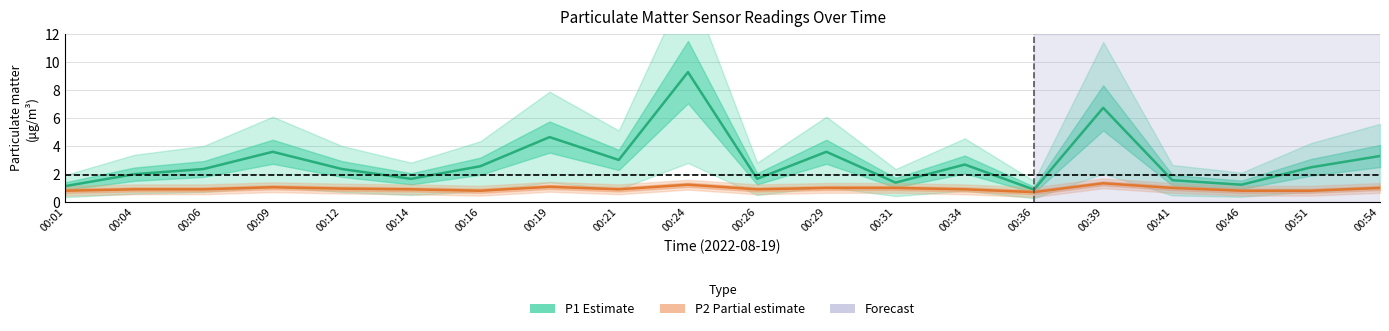

At which label does P1 (Estimate) reach its minimum?

00:36